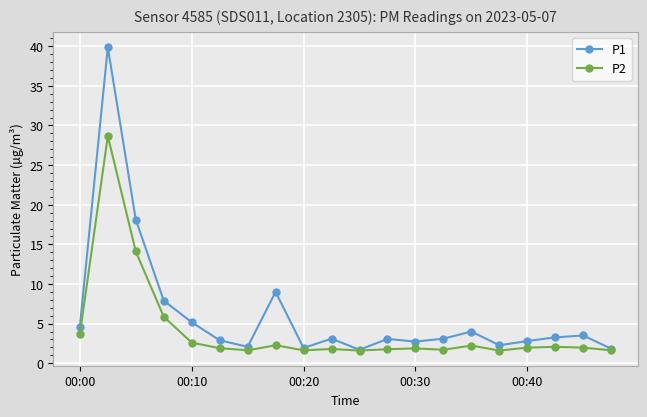

Which series has the largest total across all categories?

P1